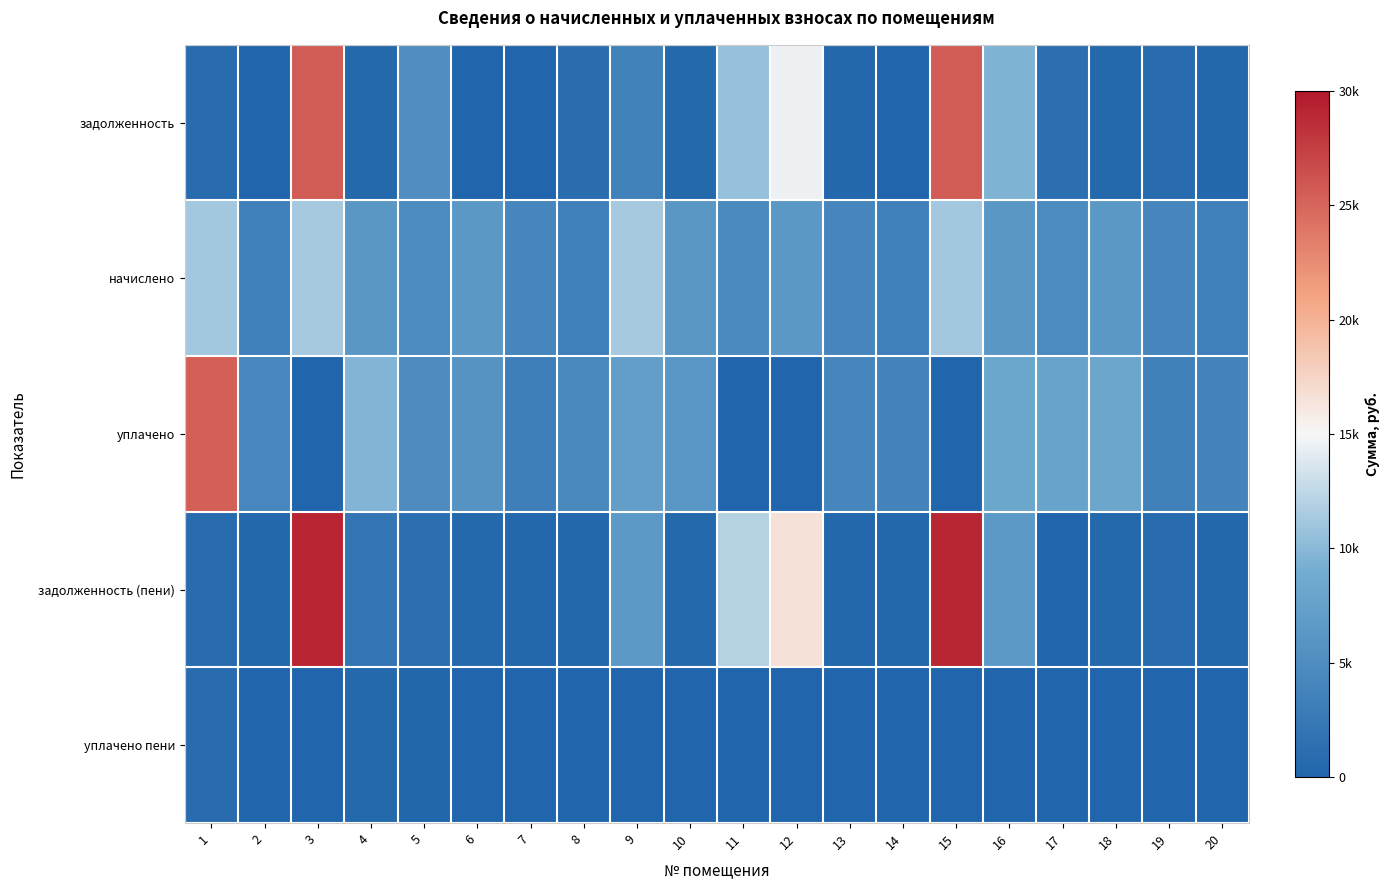

At 1, list the series in order from largest to smallest.

уплачено, начислено, задолженность, задолженность (пени), уплачено пени